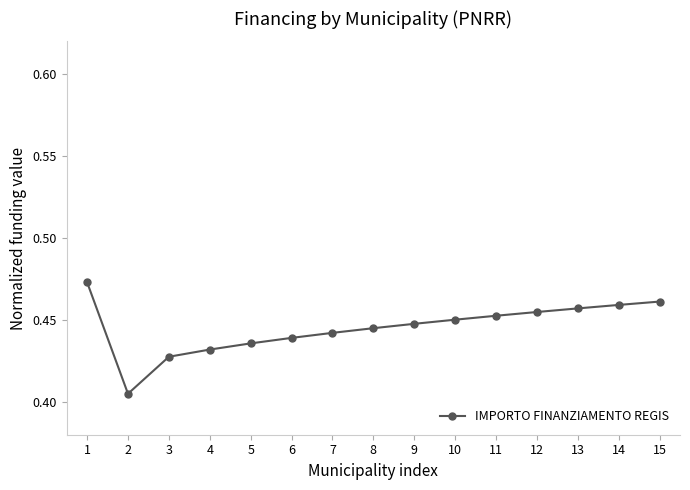

True or false: the data shows 0.2 at 4.

False